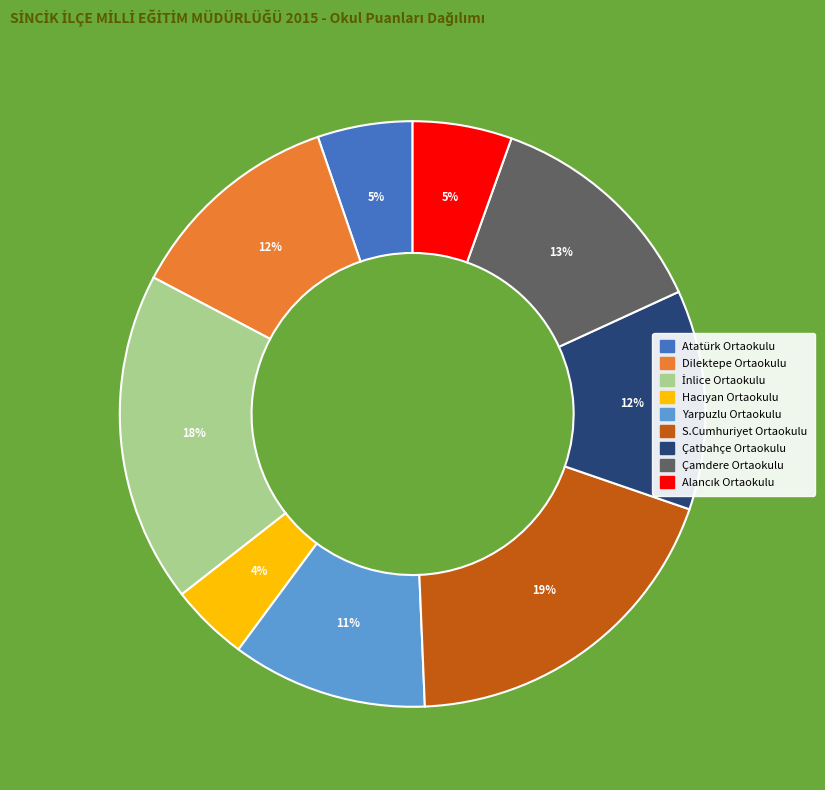

Do Dilektepe Ortaokulu and Atatürk Ortaokulu together represent more than half of the pie?

No